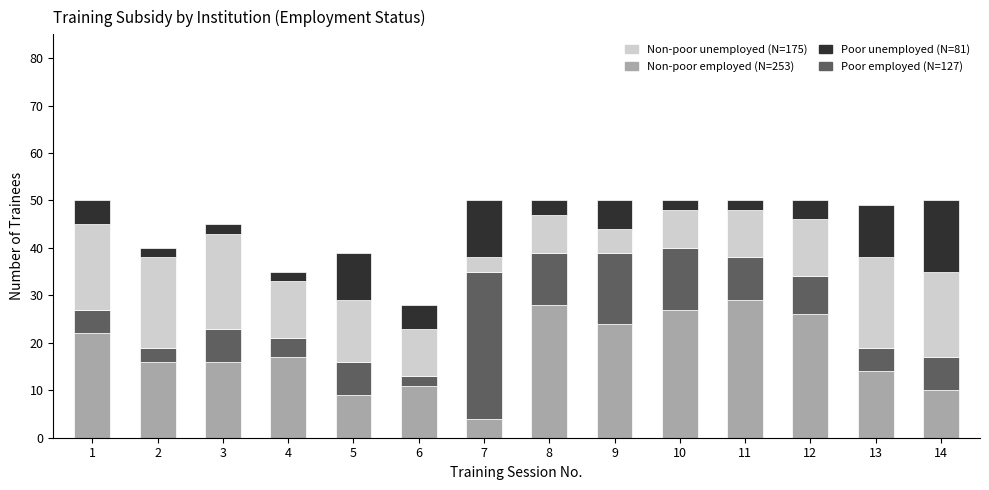

What is the total value across all series at 1?

50